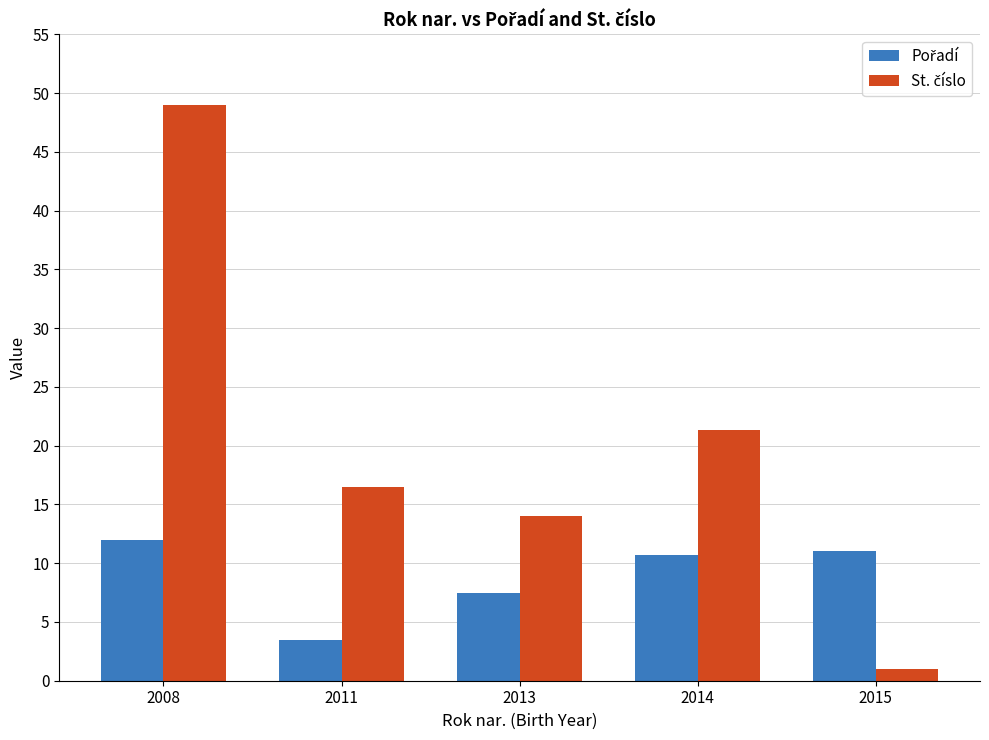

What is the maximum value shown in the chart?

49.0